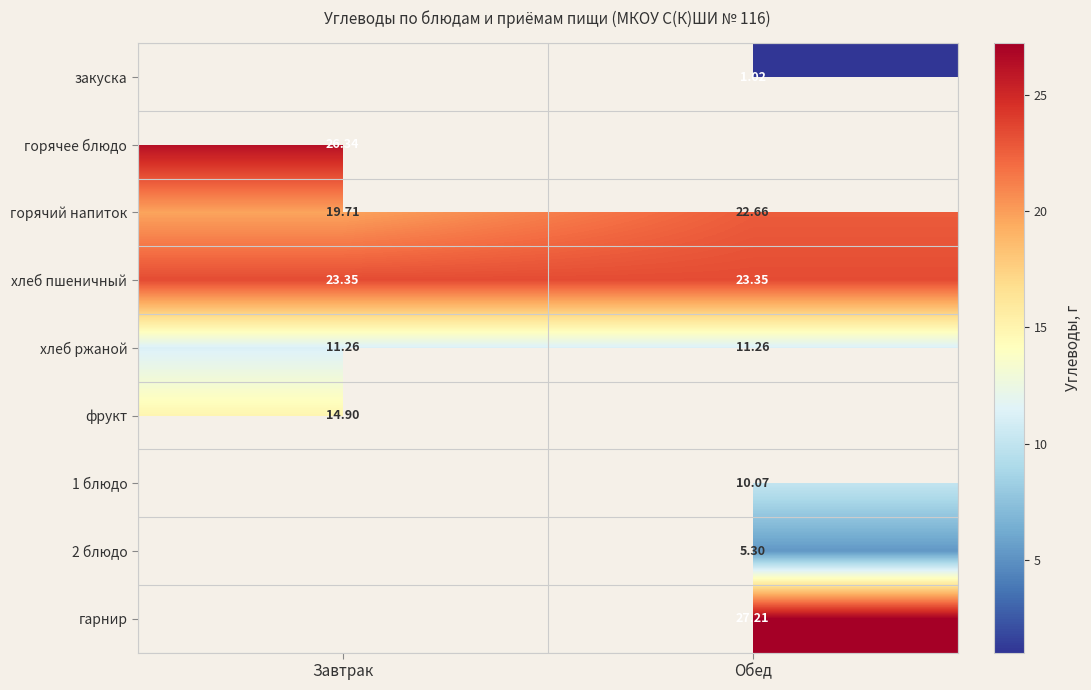

Which has a higher value, Завтрак or Обед?

Обед